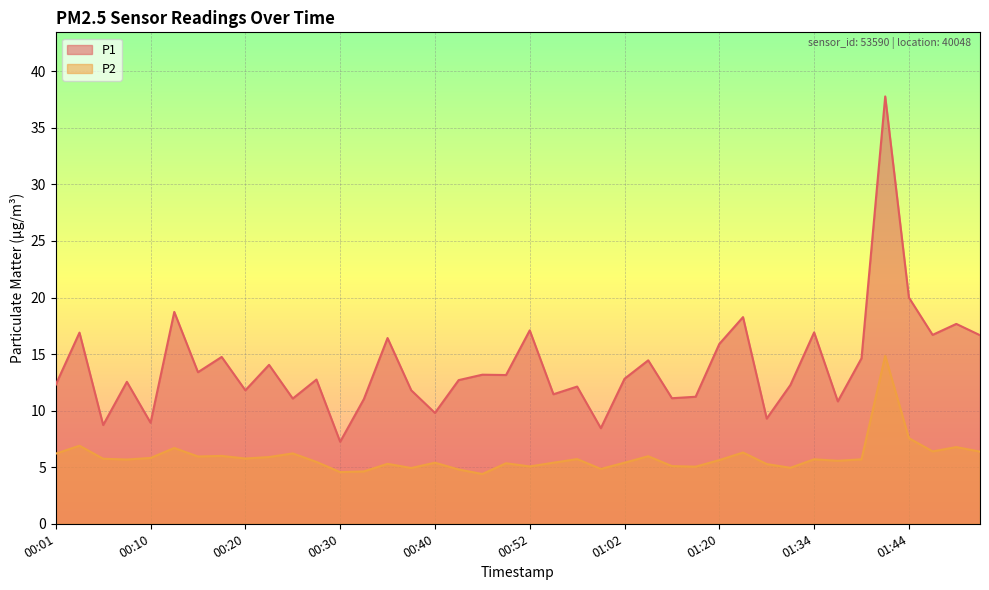

Where is the first local minimum for P1?

00:05